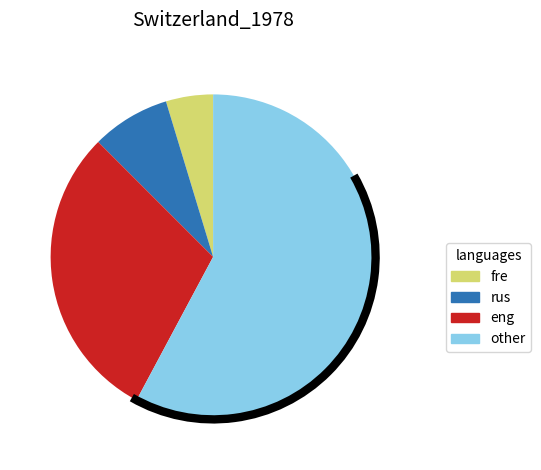

Rank the categories by value from highest to lowest.

other, eng, rus, fre